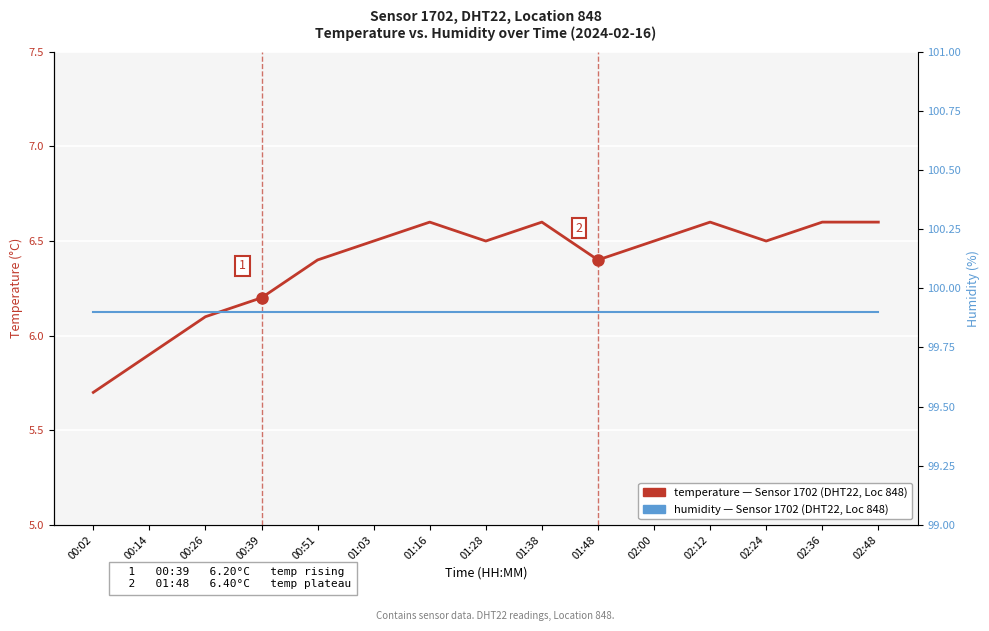

What is the total value across all series at 00:26?

106.0